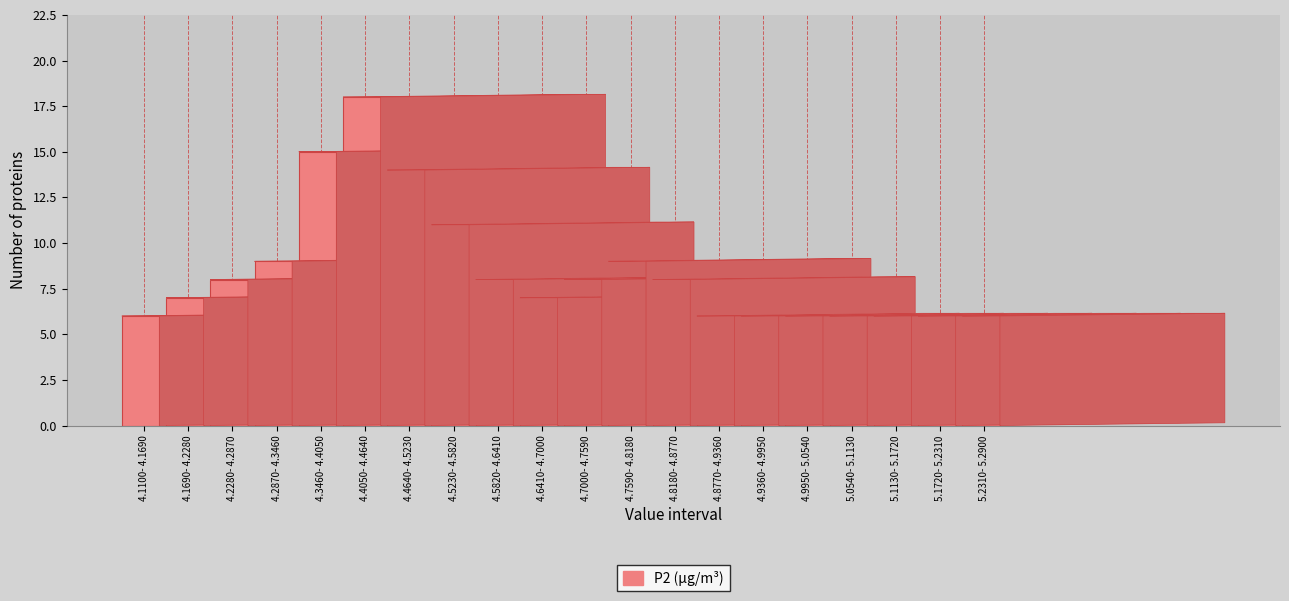

Reading left to right, what are all the values shown in this chart?

6	7	8	9	15	18	14	11	8	7	8	9	8	6	6	6	6	6	6	6